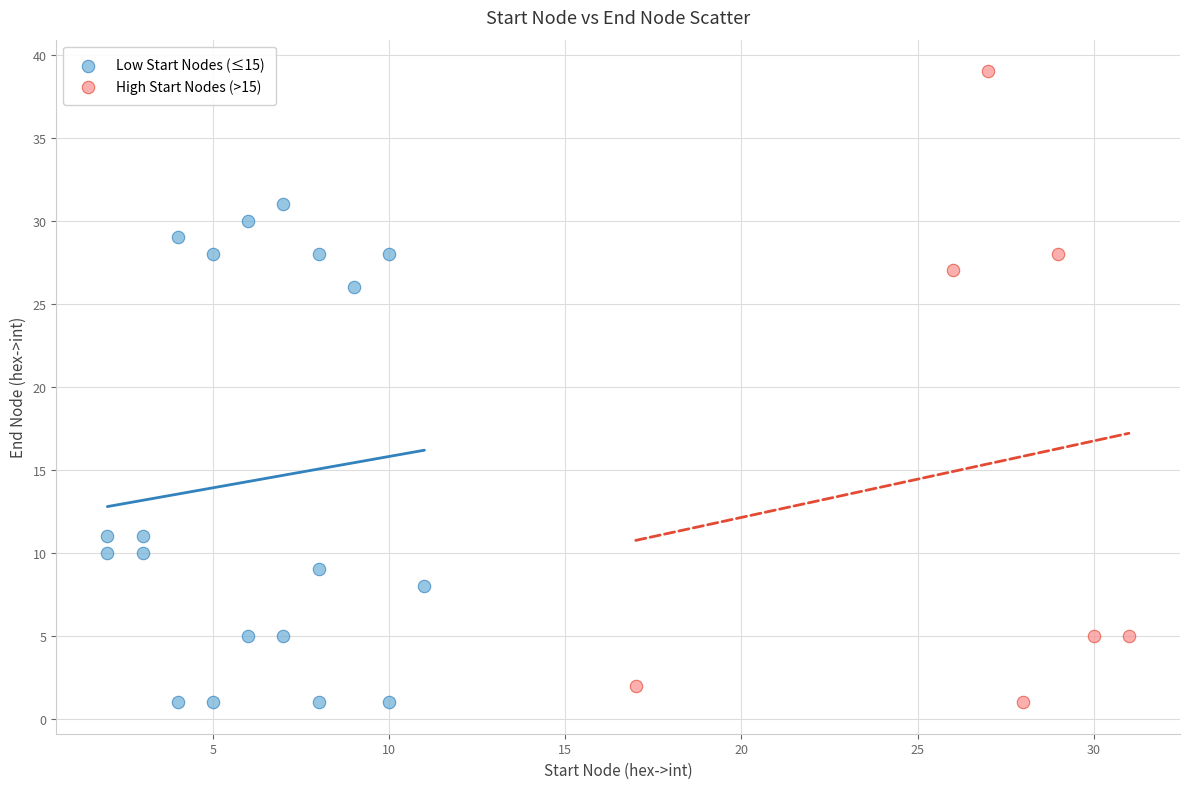

What are all the series names shown in the legend?

Low Start Nodes (≤15), High Start Nodes (>15)